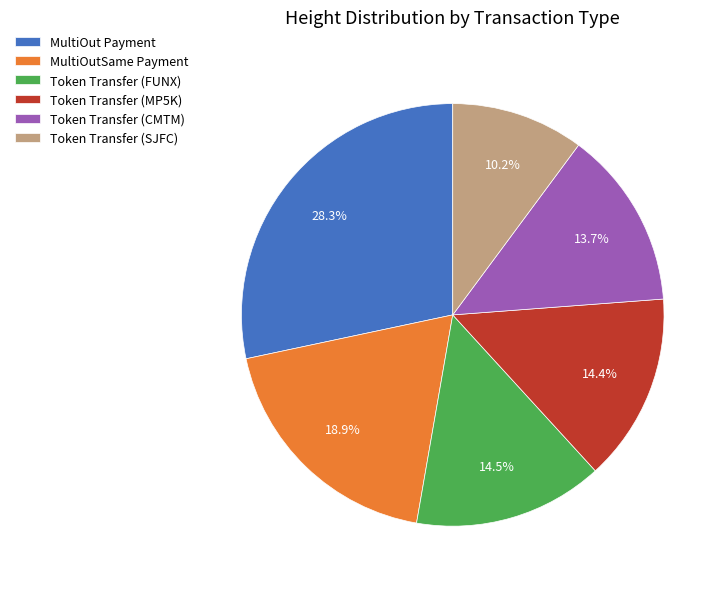

The Token Transfer (SJFC) slice represents 4% of the pie. True or false?

False